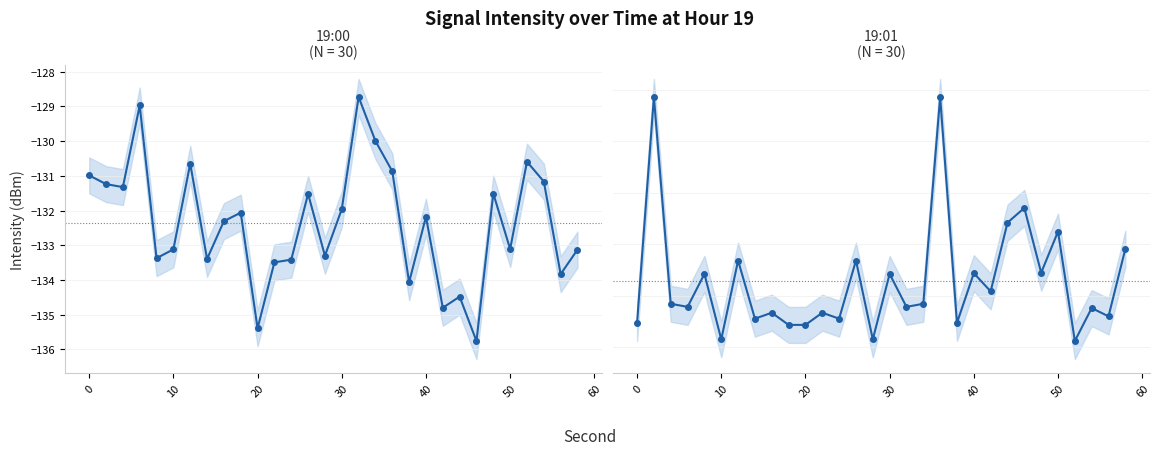

Reading left to right, list all the values displayed in this chart.

19:00: -131.0	-131.2	-131.3	-129.0	-133.4	-133.1	-130.6	-133.4	-132.3	-132.1	-135.4	-133.5	-133.4	-131.5	-133.3	-132.0	-128.7	-130.0	-130.9	-134.1	-132.2	-134.8	-134.5	-135.8	-131.5	-133.1	-130.6	-131.2	-133.8	-133.1
19:01: -135.1	-126.3	-134.3	-134.4	-133.2	-135.7	-132.6	-134.9	-134.7	-135.1	-135.1	-134.7	-134.9	-132.6	-135.7	-133.2	-134.4	-134.3	-126.3	-135.1	-133.1	-133.8	-131.2	-130.6	-133.1	-131.5	-135.8	-134.5	-134.8	-132.2